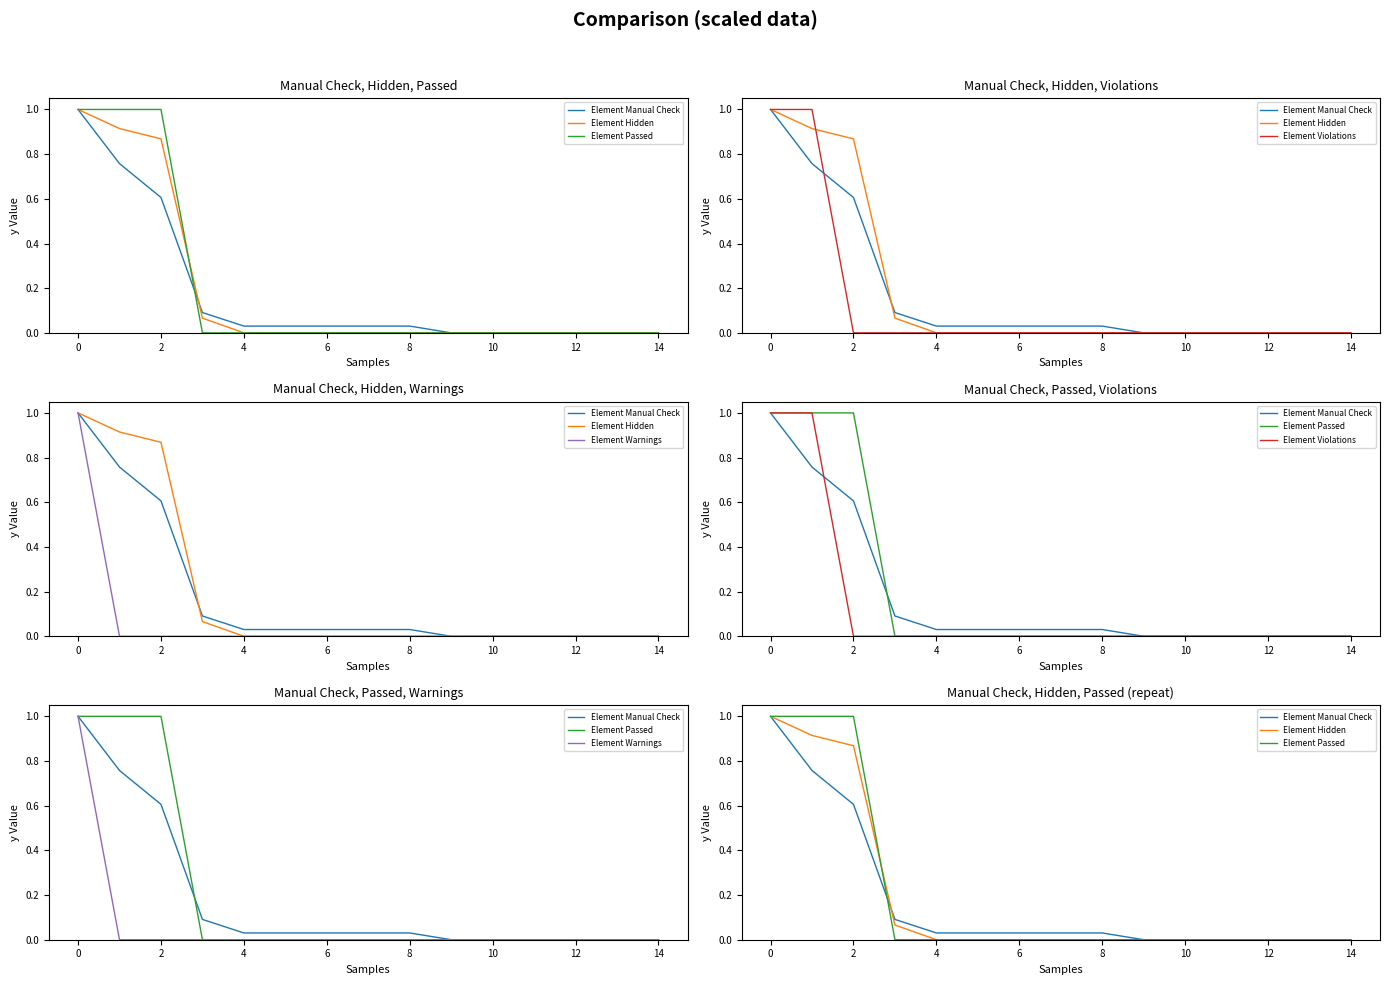

True or false: Element Hidden and Element Warnings intersect in this chart.

False